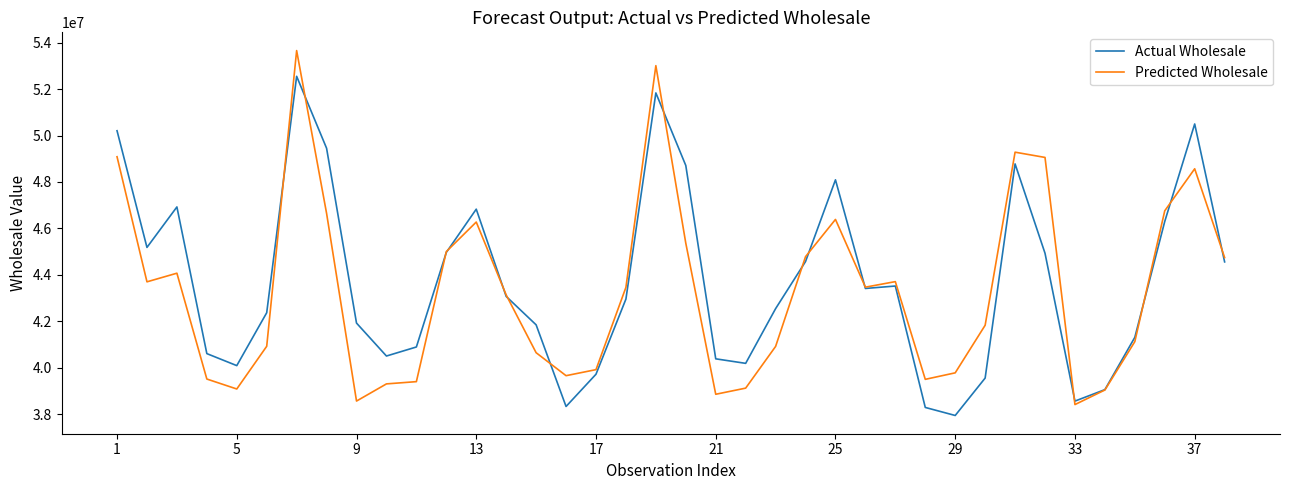

Rank the series by their maximum value, from lowest to highest.

Actual Wholesale, Predicted Wholesale